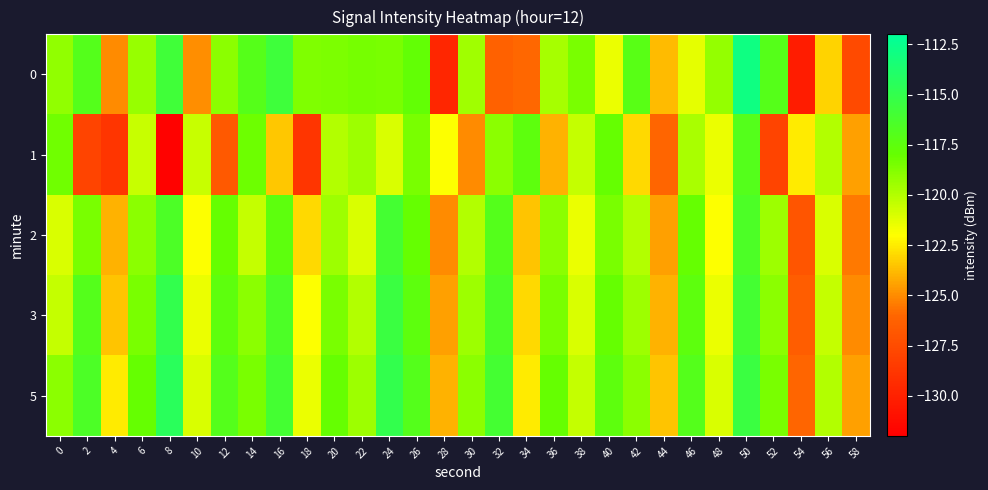

Reading right to left, extract all data points from this chart.

0: 58=-127.6	56=-123.1	54=-130.3	52=-117.0	50=-112.9	48=-119.2	46=-121.3	44=-123.7	42=-117.2	40=-121.5	38=-118.5	36=-119.7	34=-125.9	32=-126.2	30=-119.6	28=-129.7	26=-117.8	24=-118.5	22=-118.5	20=-118.6	18=-118.7	16=-115.7	14=-117.1	12=-119.0	10=-124.9	8=-115.8	6=-119.3	4=-125.0	2=-116.9	0=-119.1
1: 58=-124.5	56=-120.0	54=-122.5	52=-128.0	50=-117.0	48=-121.5	46=-119.8	44=-126.0	42=-123.0	40=-118.0	38=-120.5	36=-124.0	34=-117.5	32=-119.0	30=-125.0	28=-122.0	26=-118.5	24=-121.0	22=-119.5	20=-120.0	18=-128.9	16=-123.5	14=-118.2	12=-126.7	10=-120.5	8=-131.8	6=-120.6	4=-128.9	2=-127.9	0=-118.3
2: 58=-125.5	56=-121.0	54=-127.0	52=-119.5	50=-116.5	48=-122.0	46=-118.0	44=-124.5	42=-120.0	40=-118.5	38=-121.5	36=-119.0	34=-123.5	32=-117.0	30=-120.0	28=-125.0	26=-118.0	24=-116.0	22=-121.0	20=-119.5	18=-123.0	16=-117.5	14=-120.5	12=-118.0	10=-122.0	8=-116.5	6=-119.0	4=-124.0	2=-118.5	0=-121.0
3: 58=-125.0	56=-120.5	54=-126.5	52=-119.0	50=-116.0	48=-121.5	46=-117.5	44=-124.0	42=-119.5	40=-118.0	38=-121.0	36=-118.5	34=-123.0	32=-116.5	30=-119.5	28=-124.5	26=-117.5	24=-115.5	22=-120.0	20=-118.5	18=-122.0	16=-116.5	14=-119.0	12=-117.5	10=-121.5	8=-115.0	6=-118.5	4=-123.5	2=-117.0	0=-120.5
5: 58=-124.5	56=-120.0	54=-126.0	52=-118.5	50=-115.5	48=-121.0	46=-117.0	44=-123.5	42=-119.0	40=-117.5	38=-120.5	36=-118.0	34=-122.5	32=-116.0	30=-119.0	28=-124.0	26=-117.0	24=-115.0	22=-119.5	20=-118.0	18=-121.5	16=-116.0	14=-118.5	12=-117.0	10=-121.0	8=-114.5	6=-118.0	4=-122.5	2=-116.5	0=-119.0